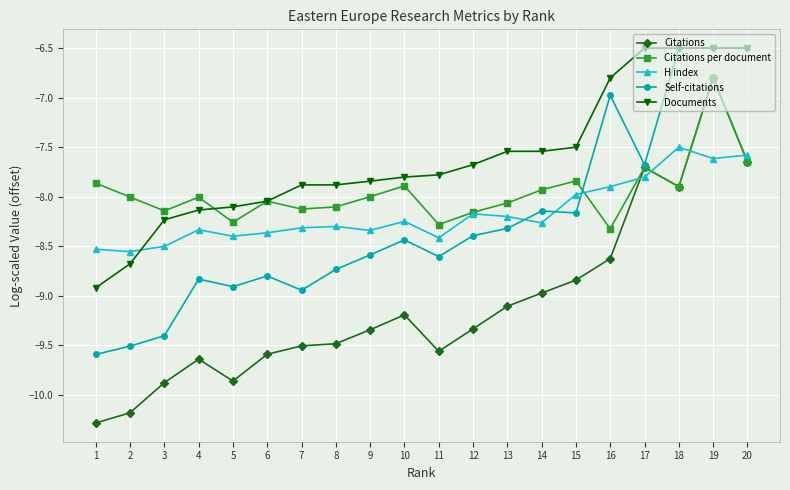

What is the value of the Citations per document point at the 1st from the left?

-7.9